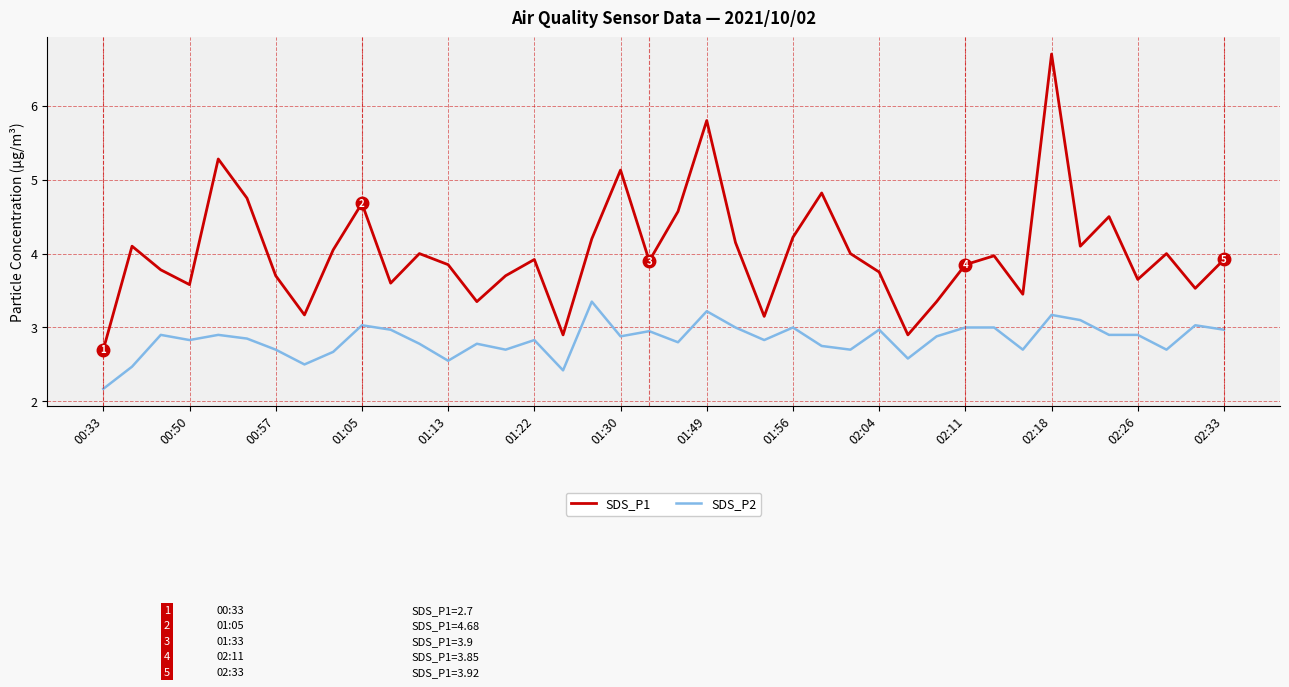

Rank the series by their average value, from highest to lowest.

SDS_P1, SDS_P2